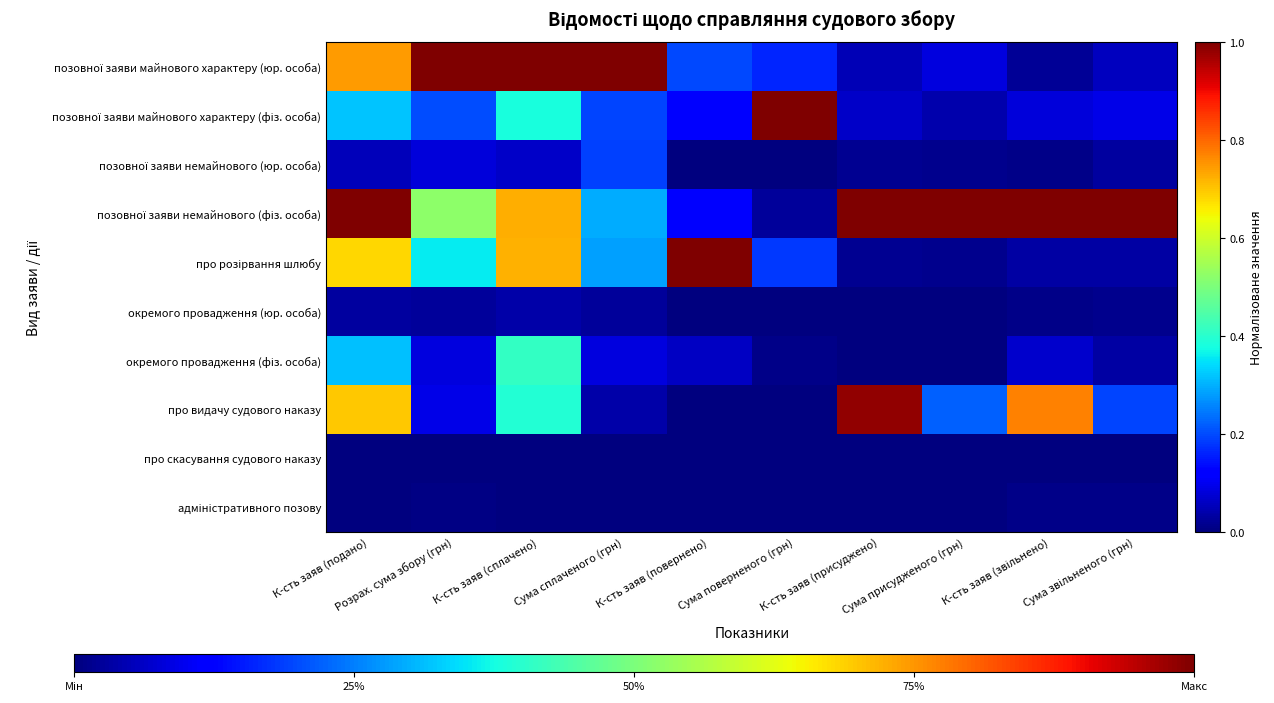

List the series in order of their peak value, highest first.

позовної заяви майнового характеру (юр. особа), позовної заяви майнового характеру (фіз. особа), позовної заяви немайнового (фіз. особа), про розірвання шлюбу, про видачу судового наказу, окремого провадження (фіз. особа), позовної заяви немайнового (юр. особа), окремого провадження (юр. особа), адміністративного позову, про скасування судового наказу